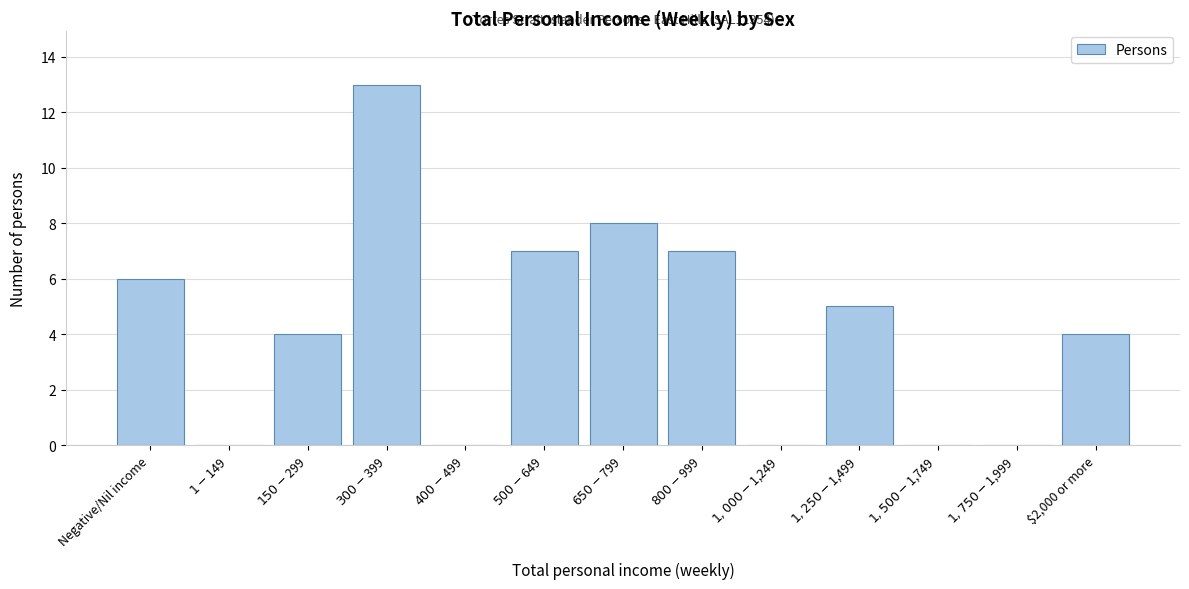

What is the sum of all values?

54